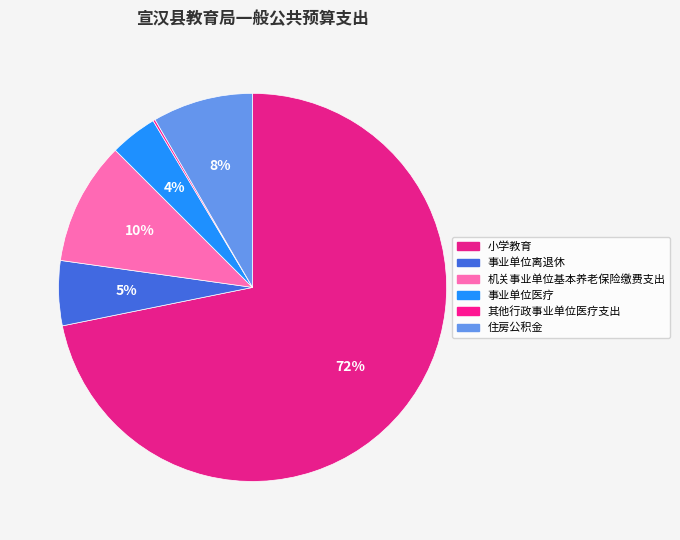

How many slices are in this pie chart?

6